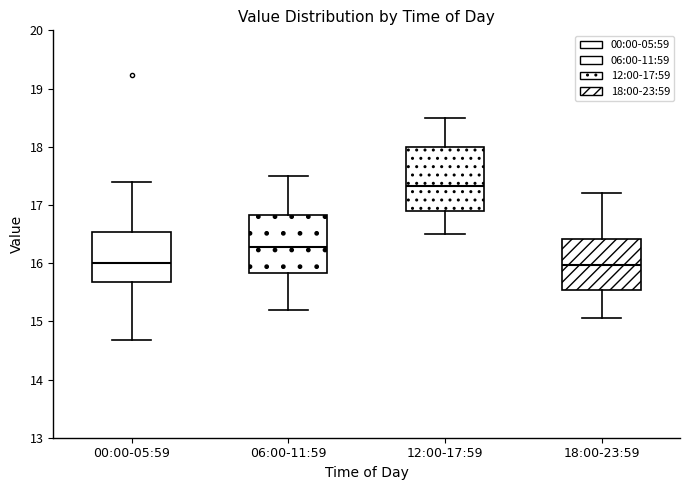

Where is the upper edge of the box for 06:00-11:59 on the y-axis? The values are not printed on the chart, so give them approximately, as read against the axis.

16.8